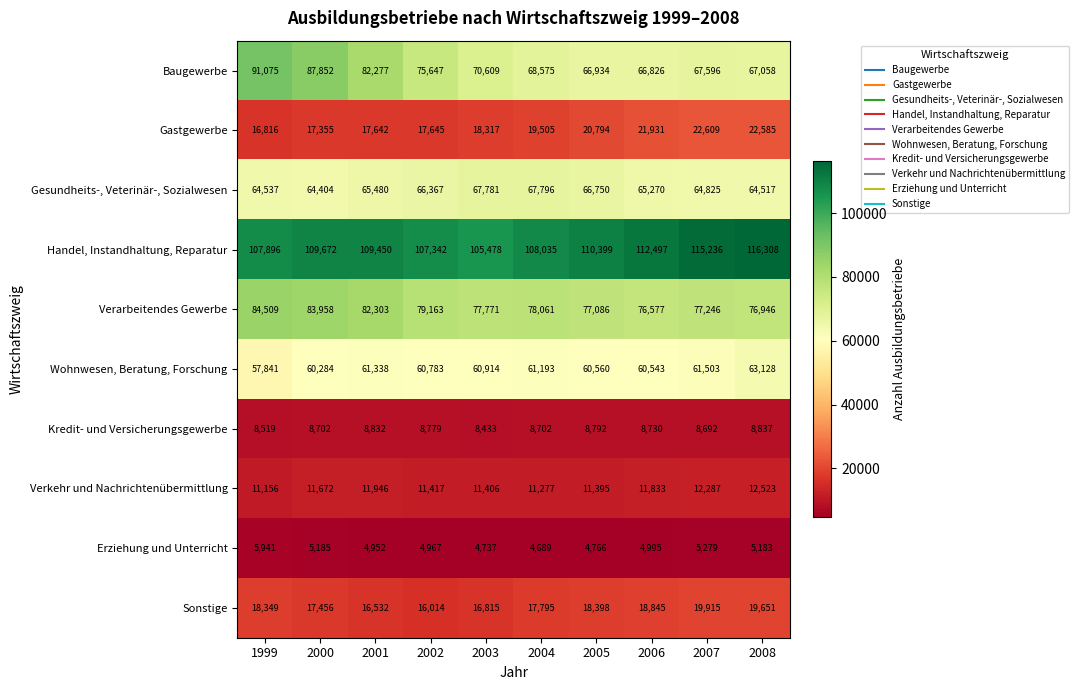

Between 2003 and 2007, which series saw the biggest shift?

Handel, Instandhaltung, Reparatur